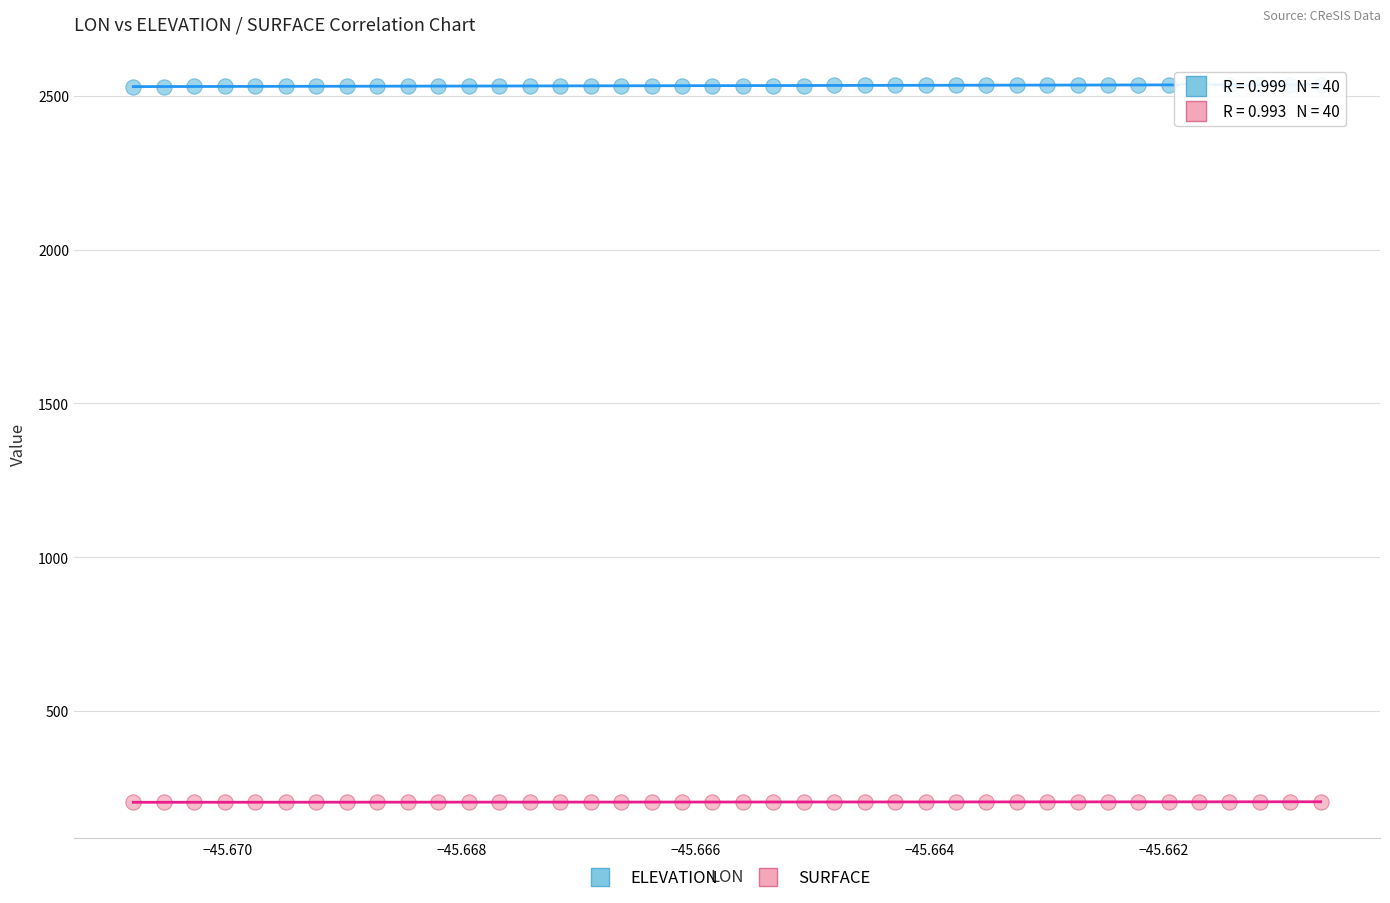

Which series contains the highest Y value?

ELEVATION